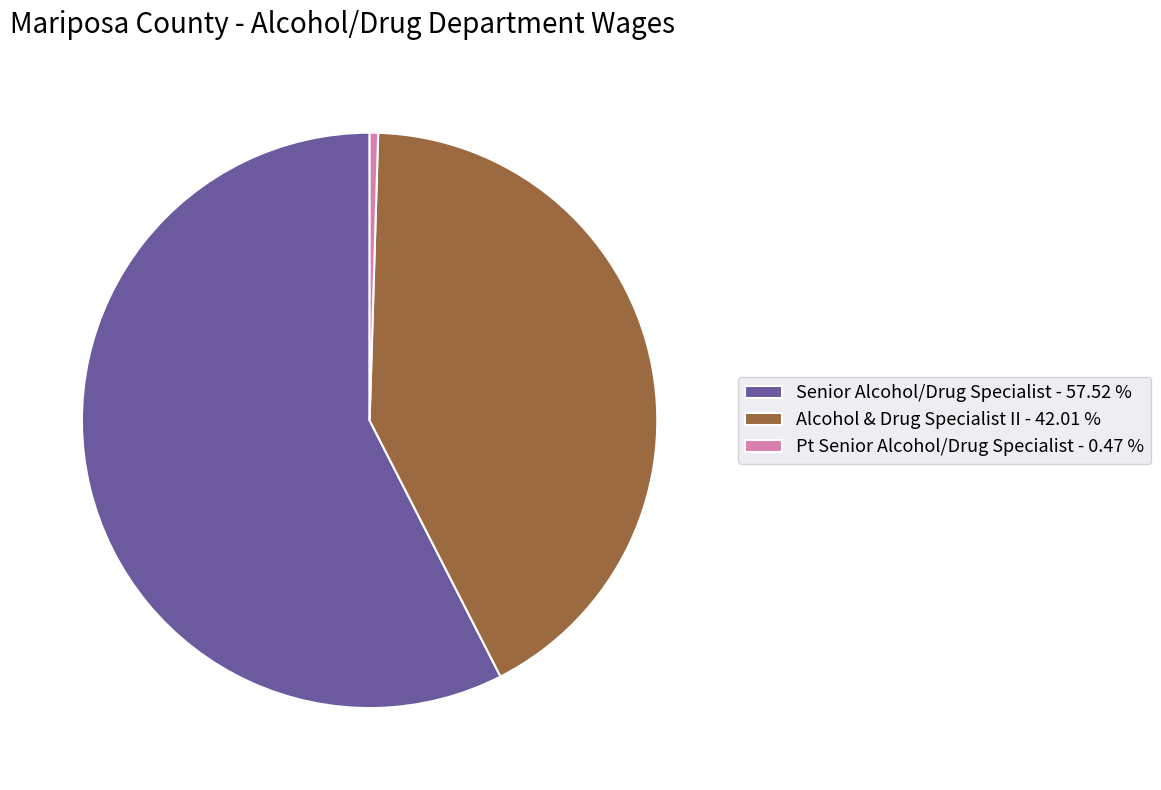

What is the smallest slice in the pie chart?

Pt Senior Alcohol/Drug Specialist